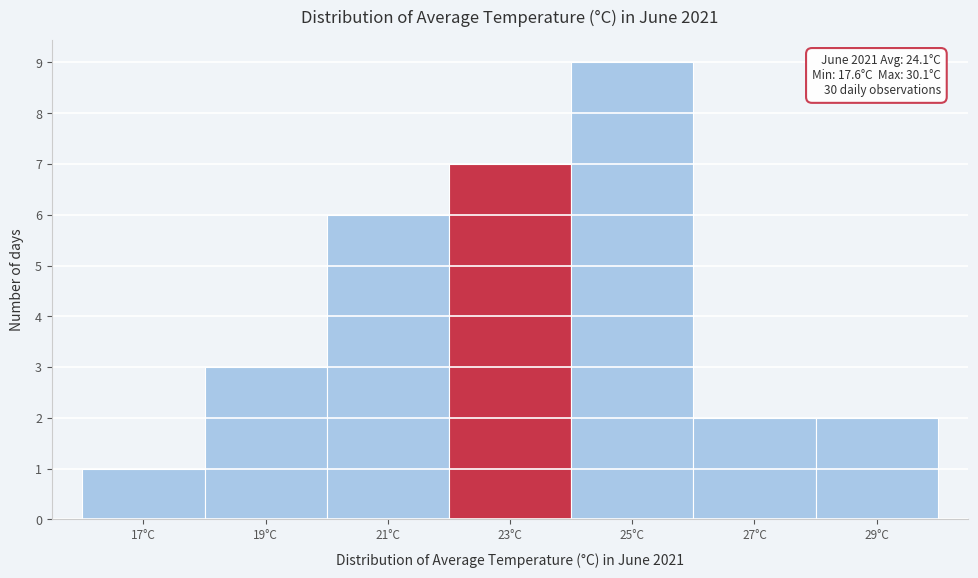

Reading left to right, transcribe all the data shown in this chart.

17°C=1	19°C=3	21°C=6	23°C=7	25°C=9	27°C=2	29°C=2